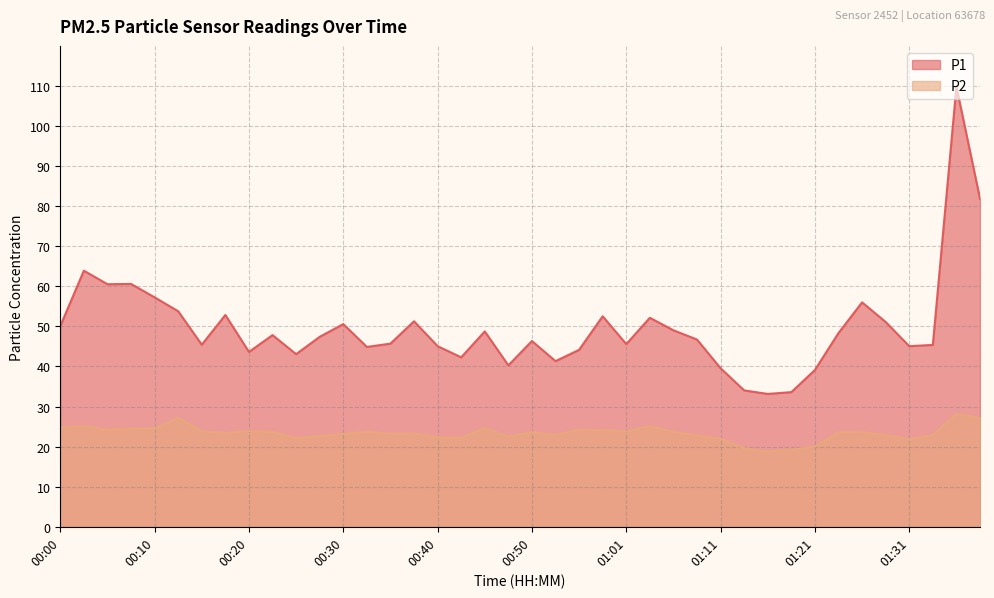

What are all the series names shown in the legend?

P1, P2